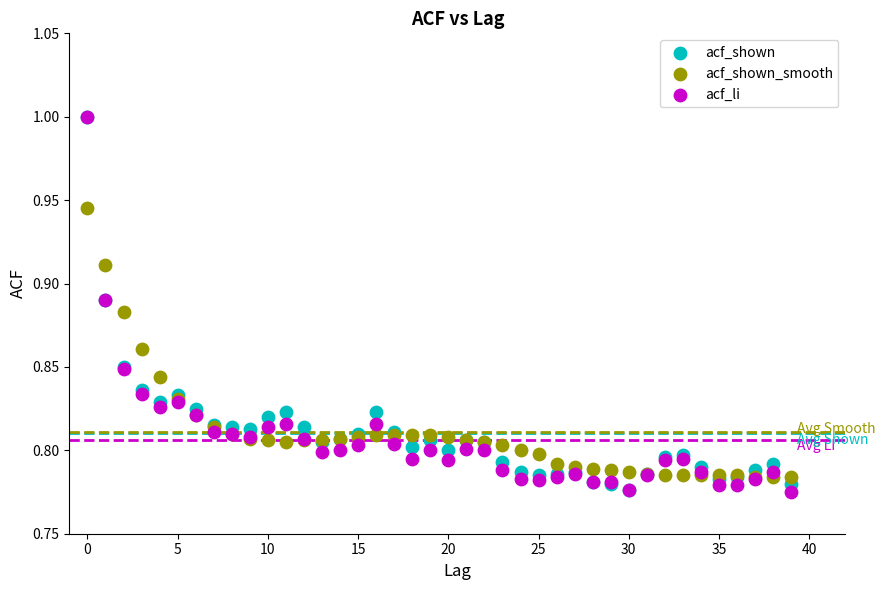

What are all the series names shown in the legend?

acf_shown, acf_shown_smooth, acf_li